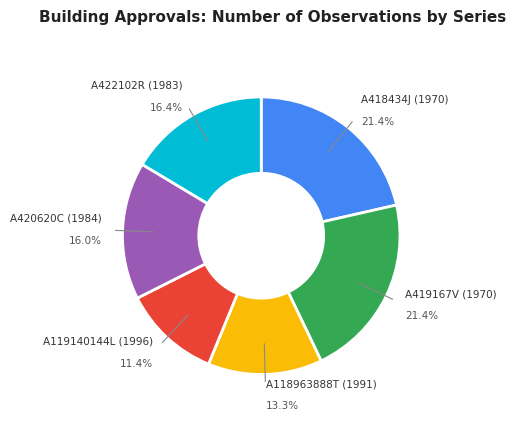

What portion of the pie excludes A119140144L (1996)?

88.6%